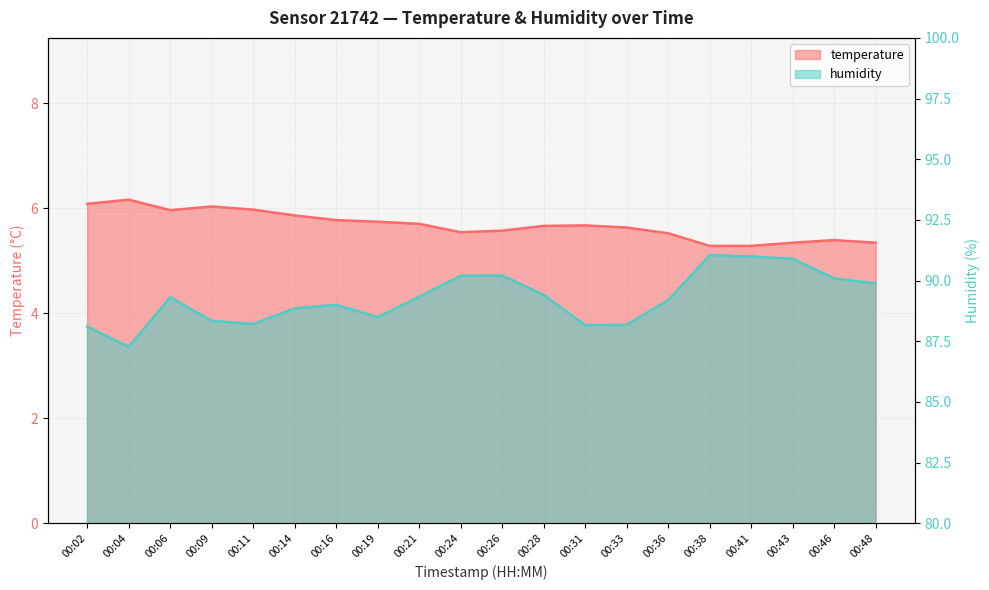

Reading left to right, what are all the values shown in this chart?

temperature: 6.1	6.2	6.0	6.0	6.0	5.9	5.8	5.7	5.7	5.5	5.6	5.7	5.7	5.6	5.5	5.3	5.3	5.3	5.4	5.3
humidity: 88.1	87.3	89.3	88.3	88.2	88.8	89.0	88.5	89.3	90.2	90.2	89.4	88.2	88.2	89.2	91.0	91.0	90.9	90.1	89.9